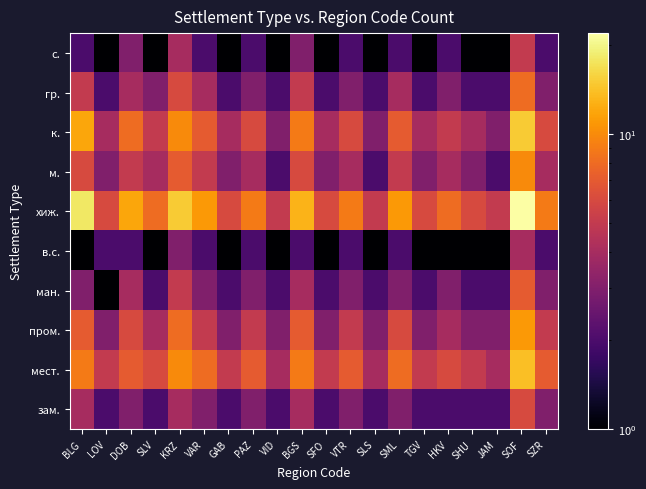

Which category has the lowest value across all series?

LOV